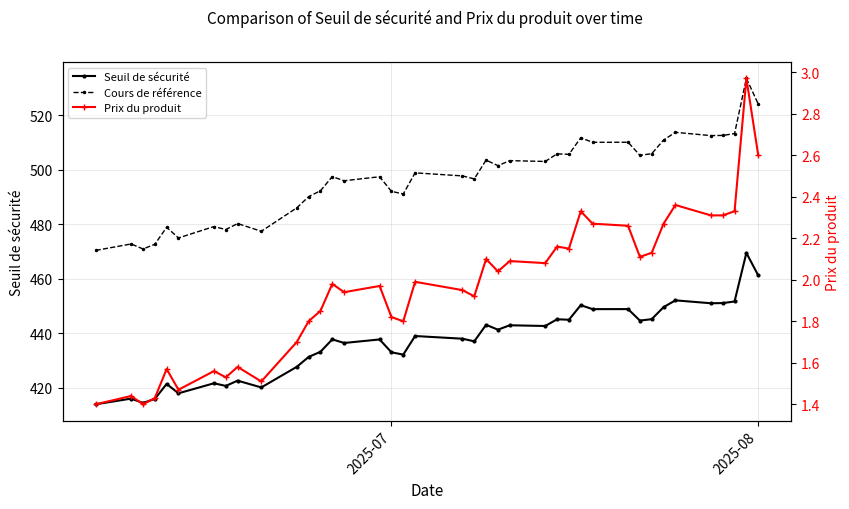

Which series has the largest range (max minus min)?

Cours de référence